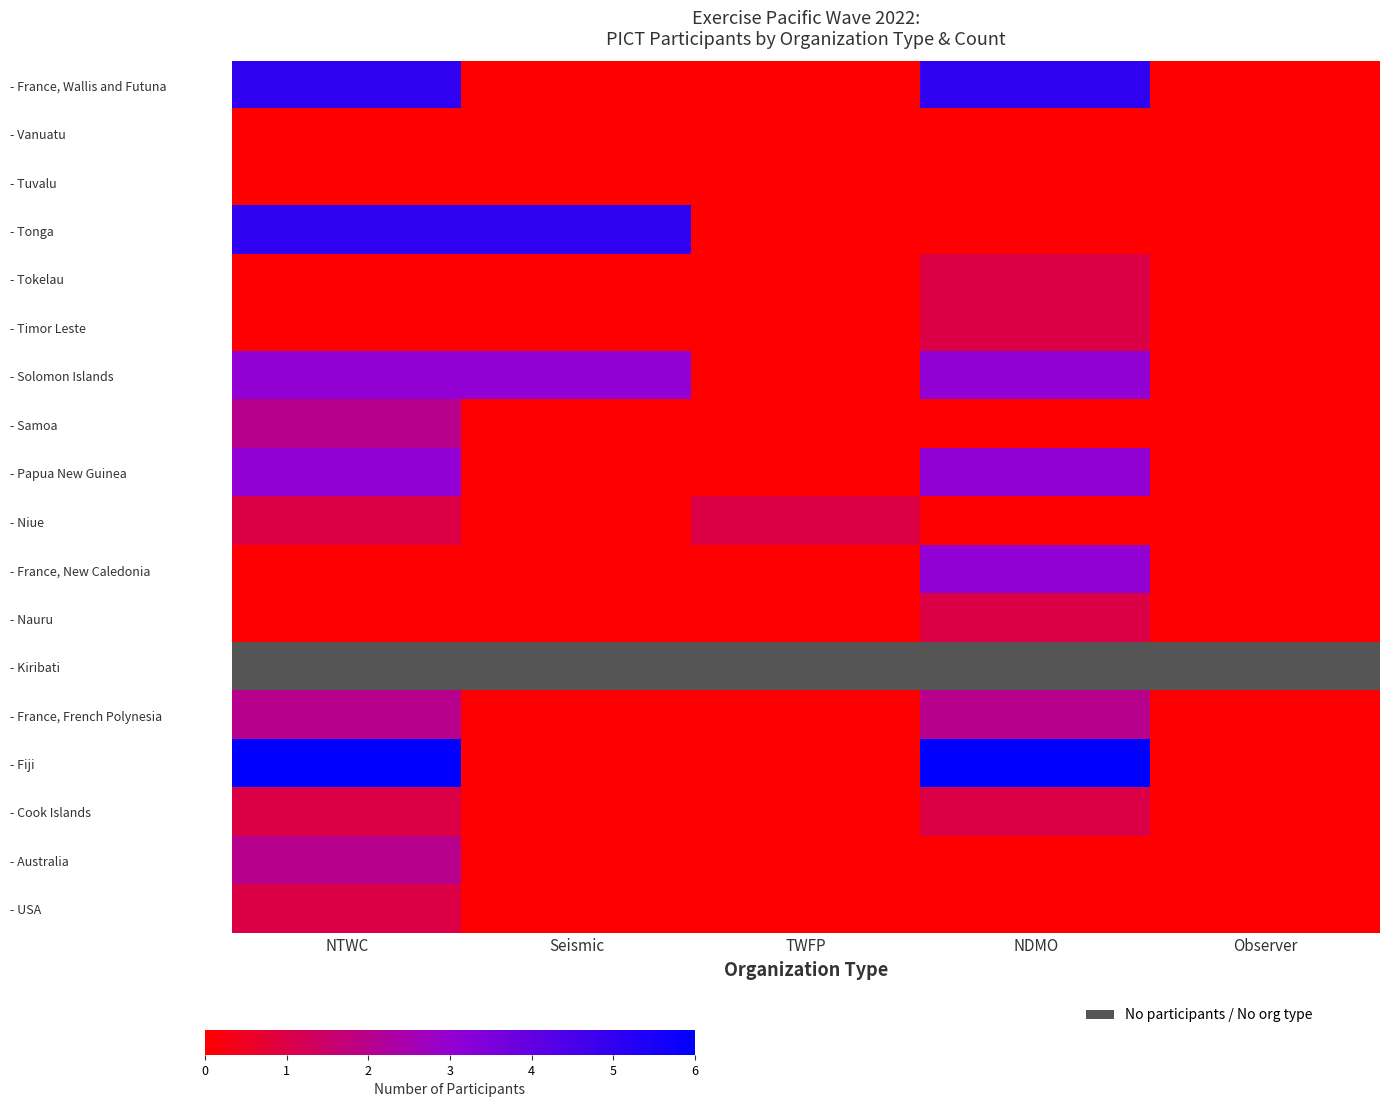

What is the spread (max minus min) of values at NTWC?

6.0